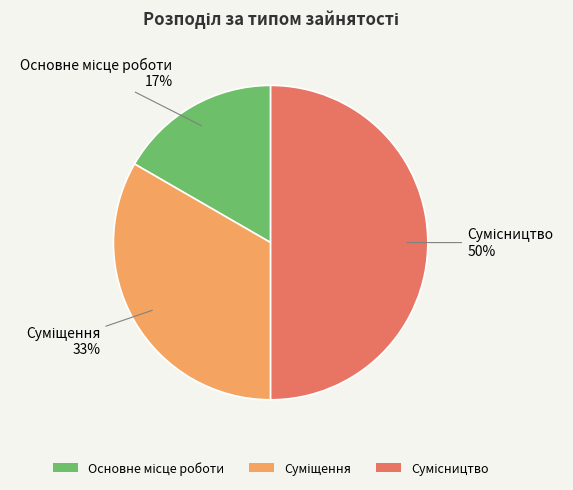

To the nearest percent, what is the average slice percentage?

33%